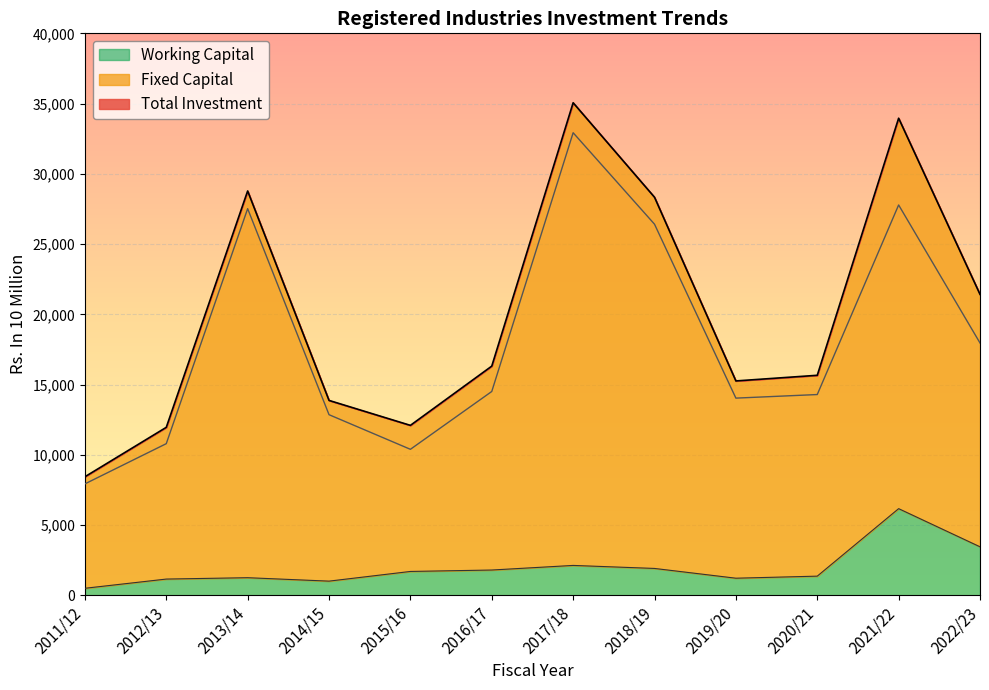

Which series has the largest total across all categories?

Total Investment